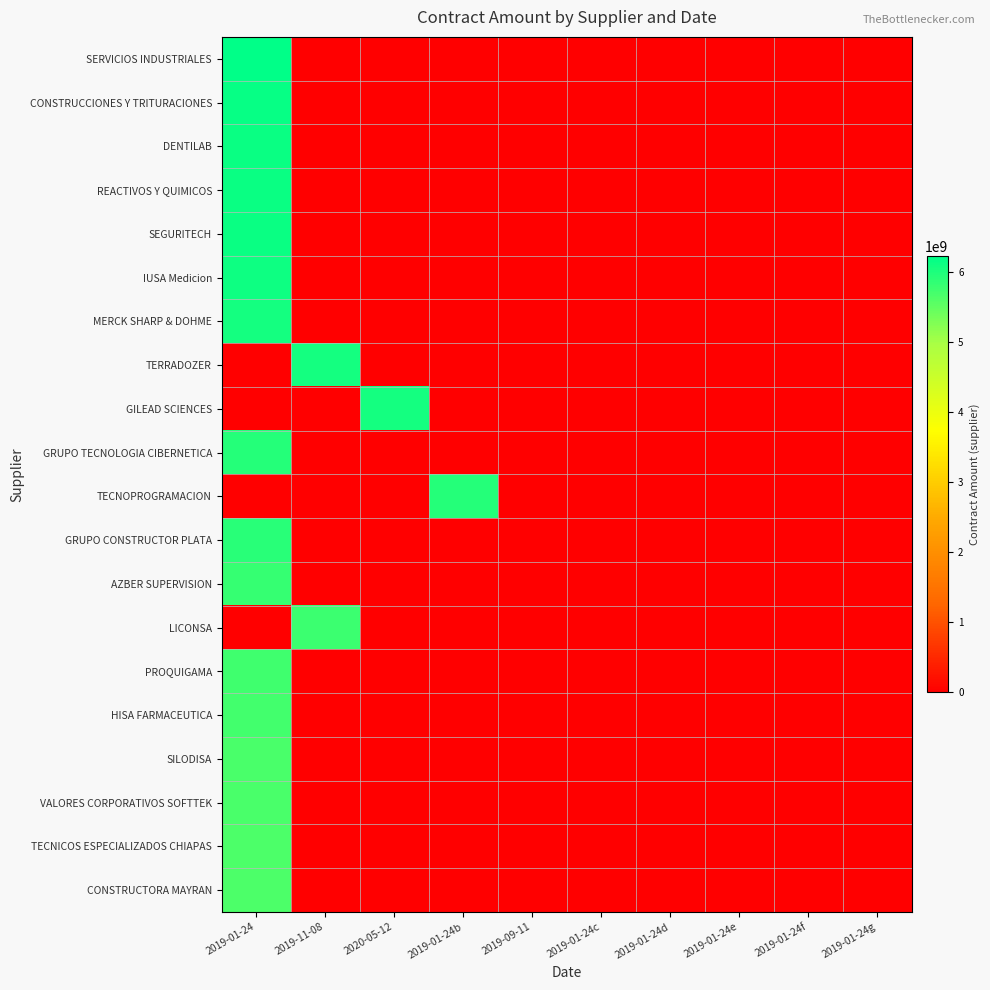

Which label corresponds to the smallest value in the chart?

2019-11-08